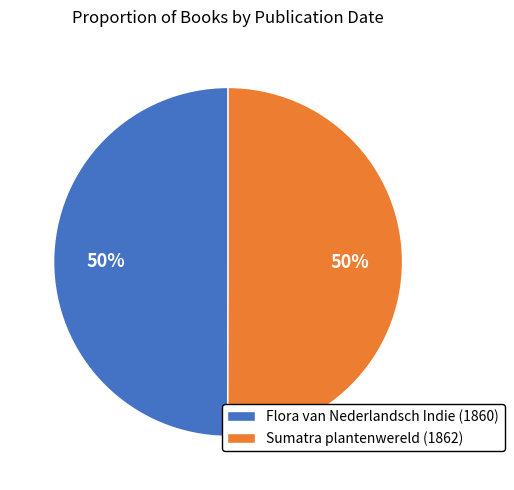

To the nearest percent, what is the combined percentage of Sumatra plantenwereld (1862) and Flora van Nederlandsch Indie (1860)?

100%